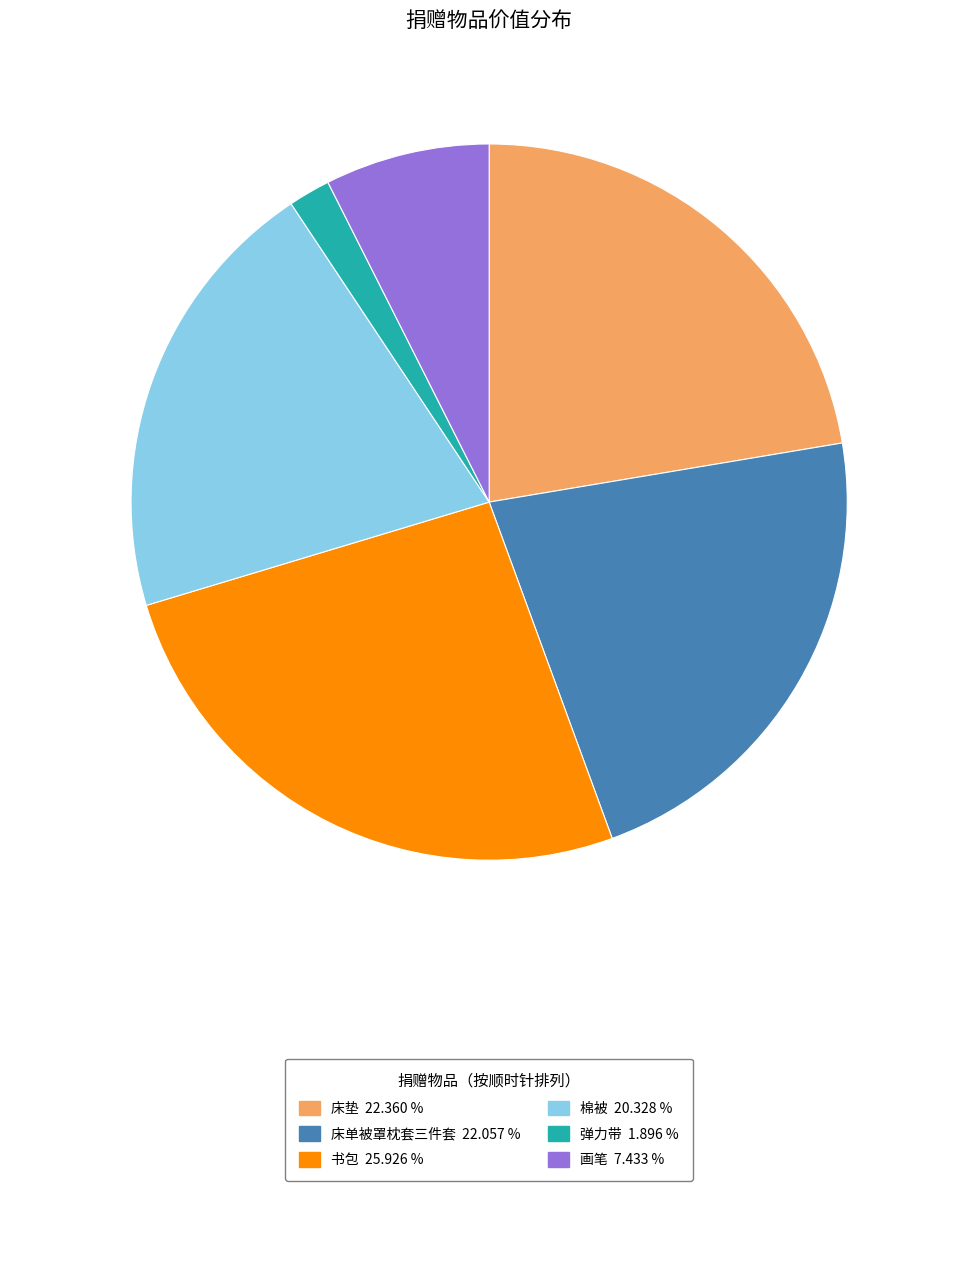

Does any single category account for the majority?

No